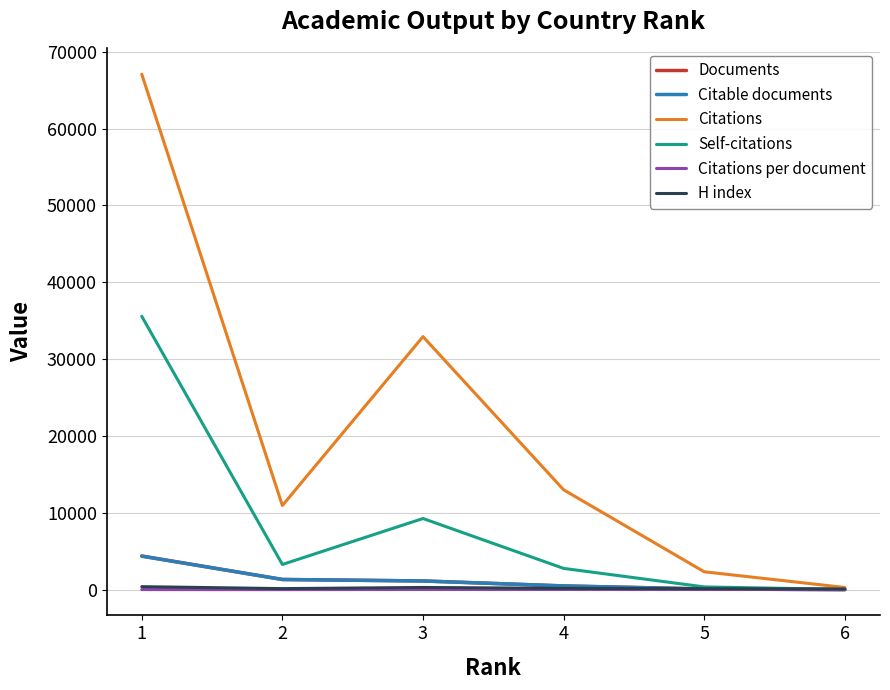

Is the value of Citable documents at 4 greater than the value of Self-citations at 2?

No